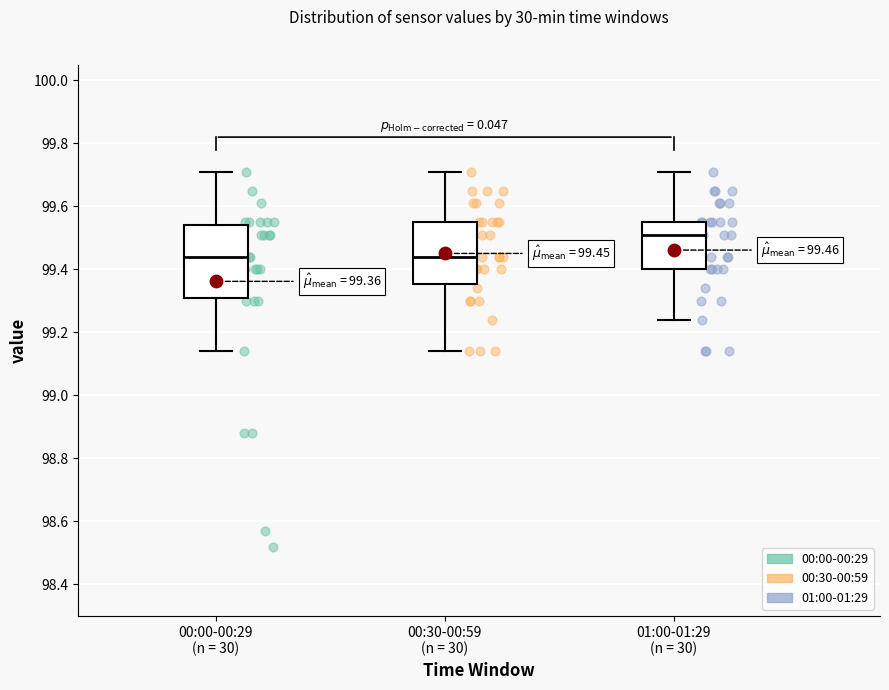

Comparing the boxes themselves (not the whiskers), which one is the tallest?

00:00-00:29 (n = 30)